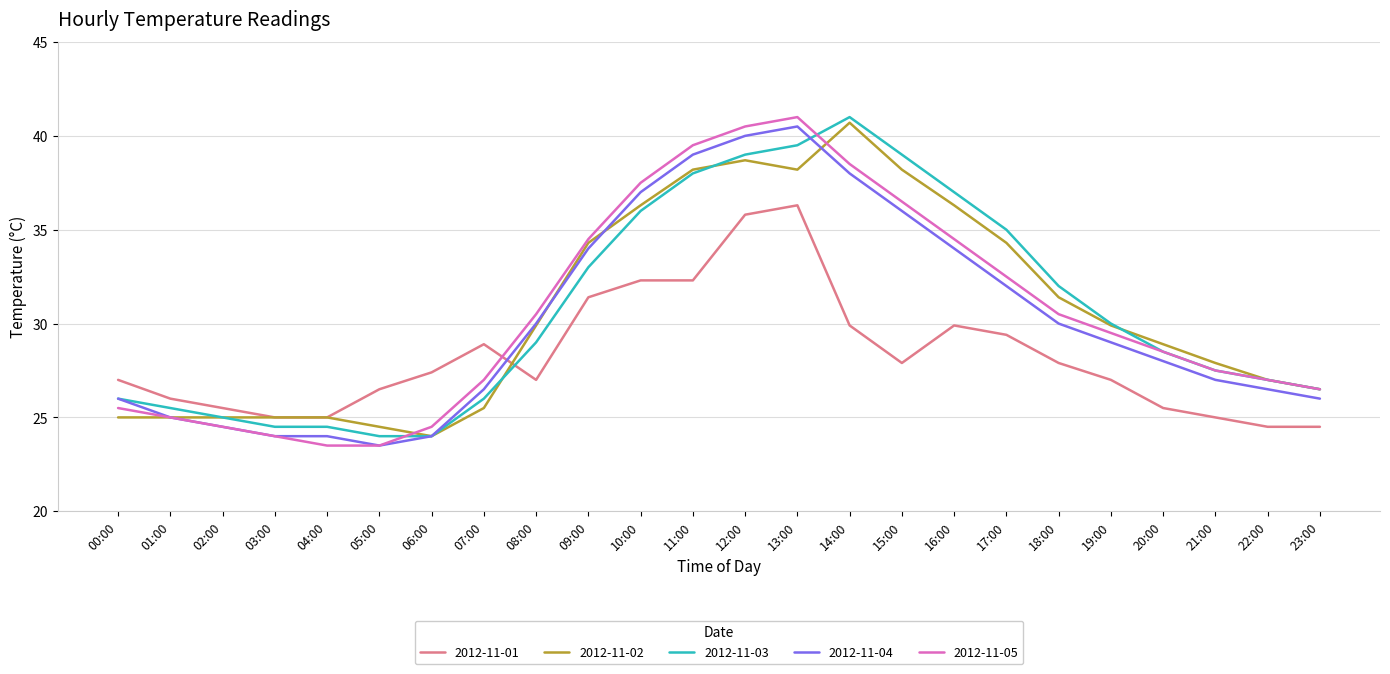

What is the spread (max minus min) of values at 16:00?

7.1